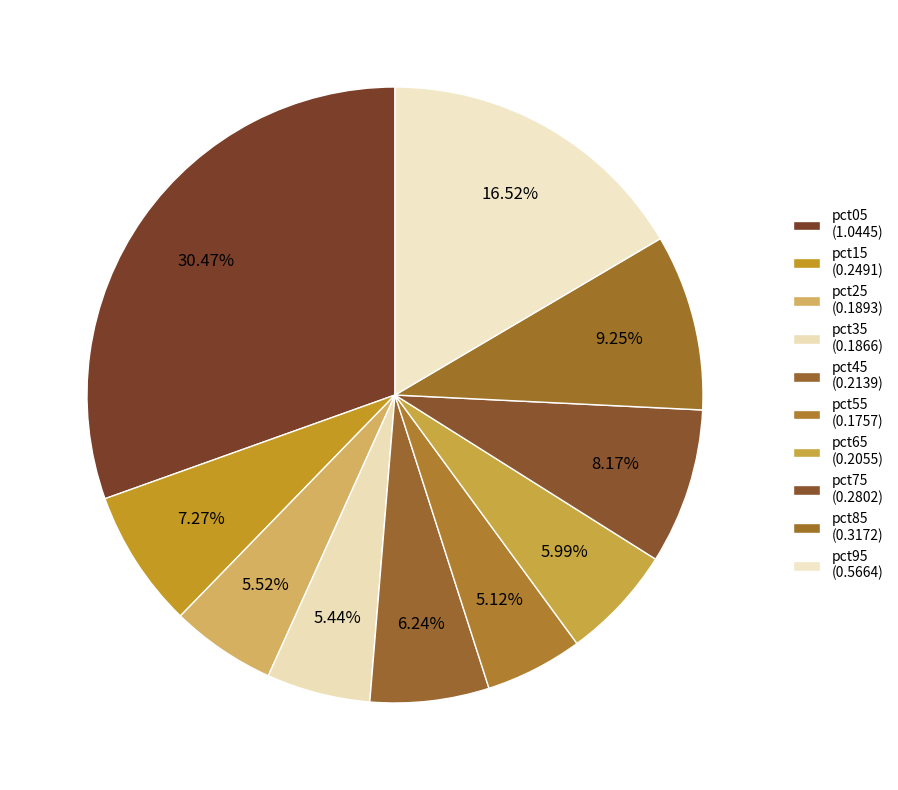

How many segments does this pie chart have?

10